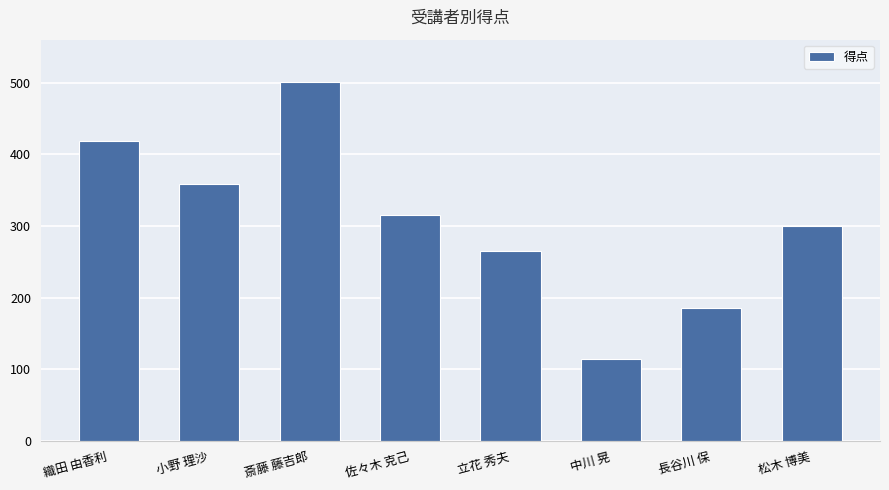

Reading left to right, what are all the values shown in this chart?

419	359	501	315	265	114	185	300